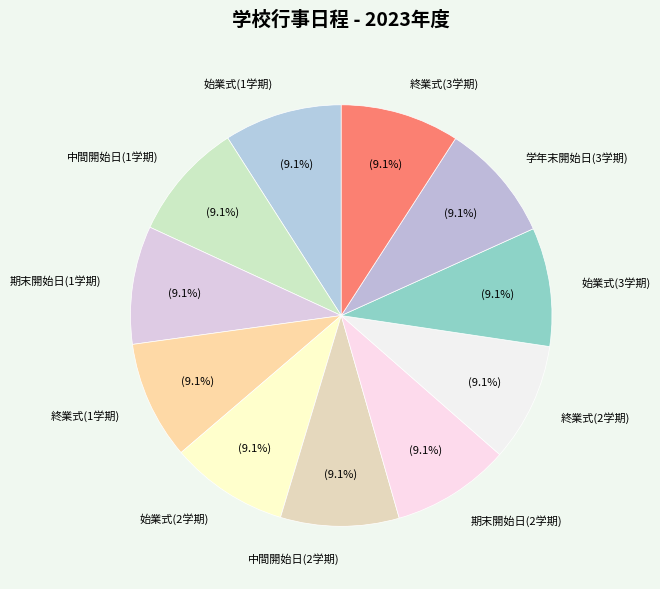

Is 終業式(2学期) the majority of the pie?

No